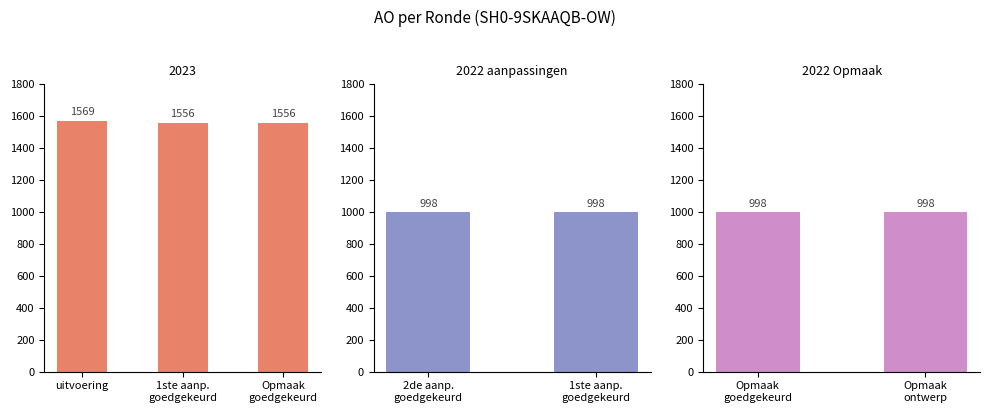

What is the minimum value shown in the chart?

998